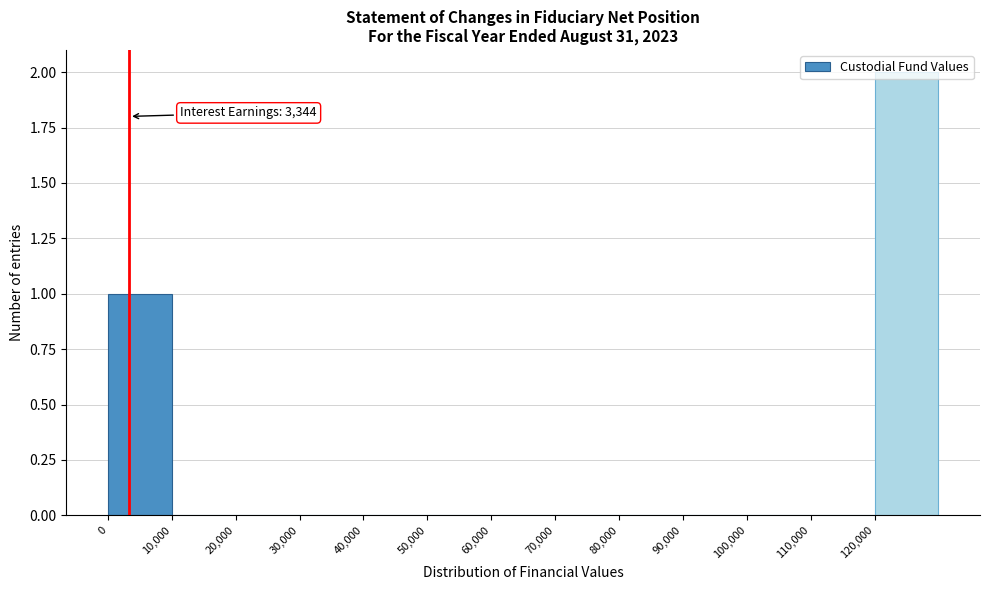

Which range on the x-axis has the tallest bar?

120000 to 130000